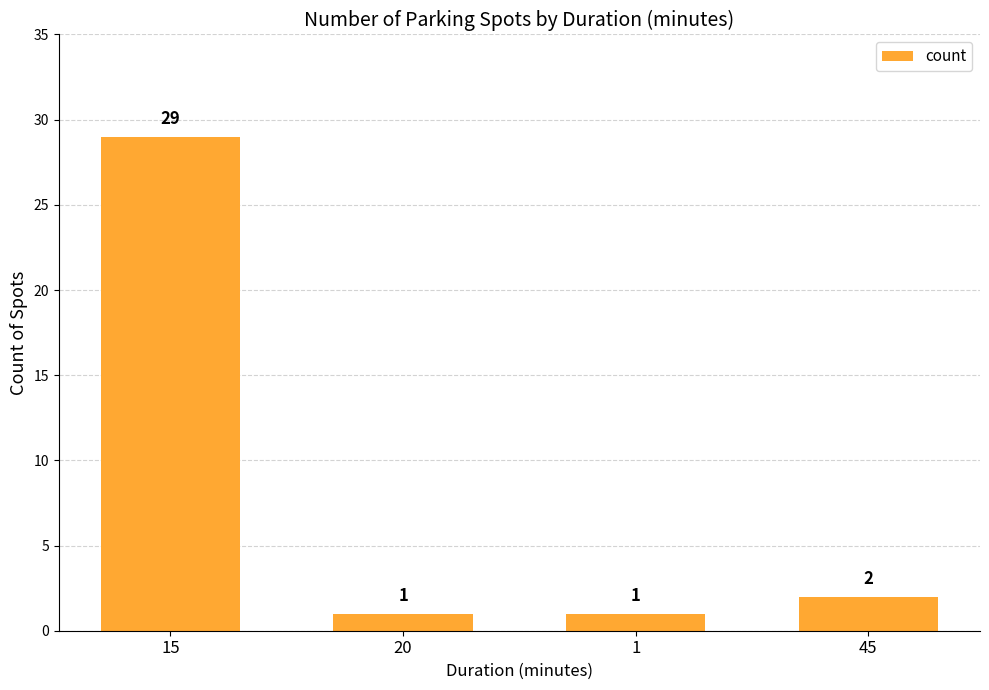

The value at 45 is 2. True or false?

True